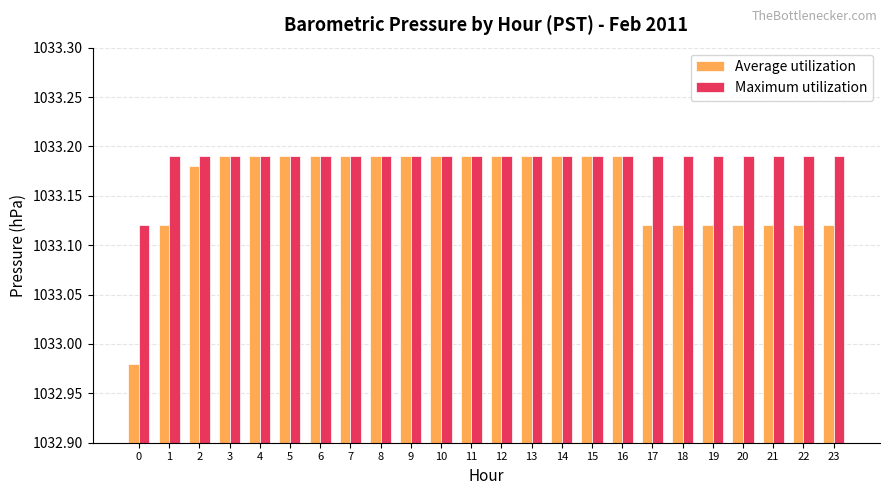

The Average utilization series shows 1821.4 at 19. True or false?

False